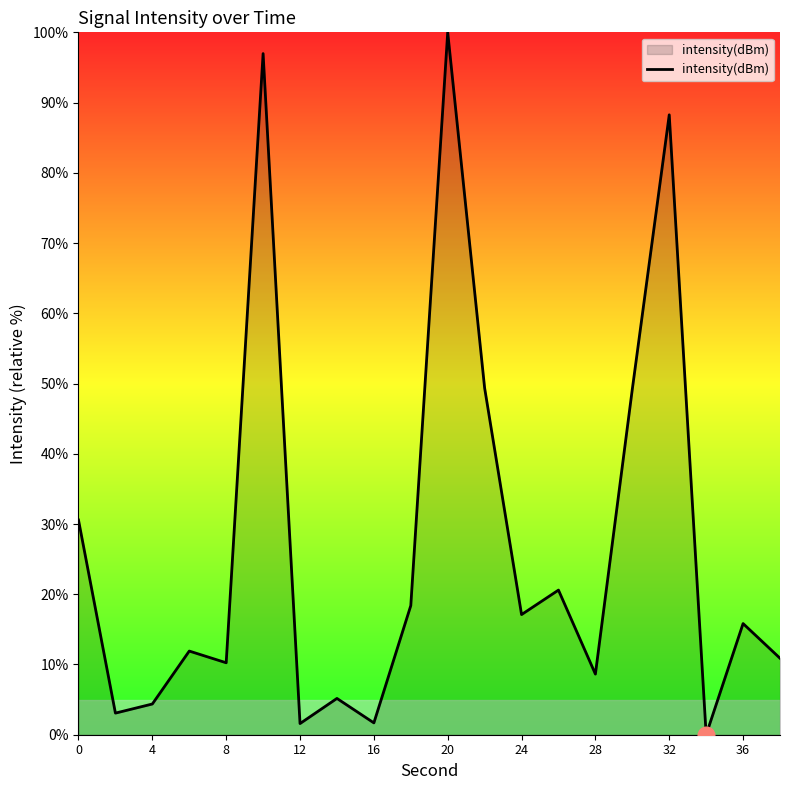

What is the maximum value shown in the chart?

100.0